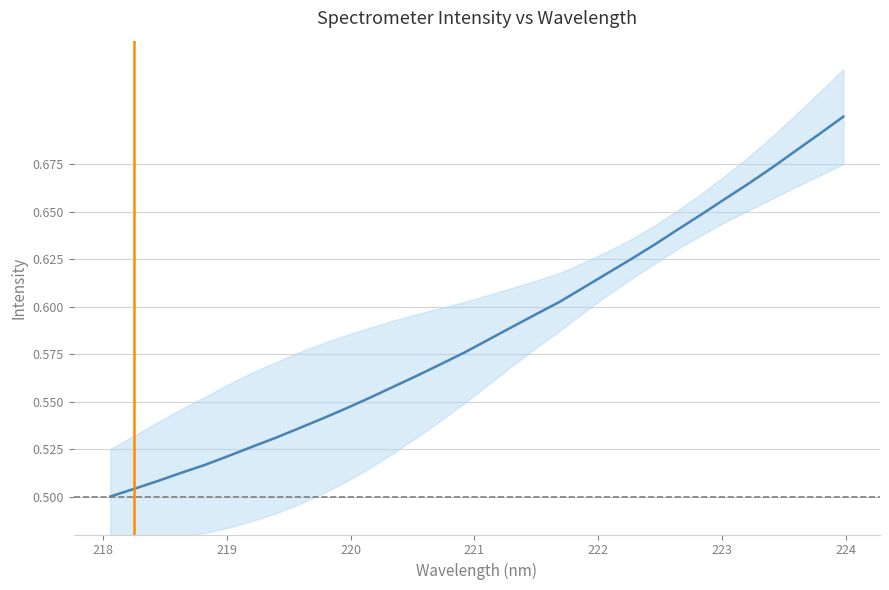

Count the values in the range 0 to 1.

32